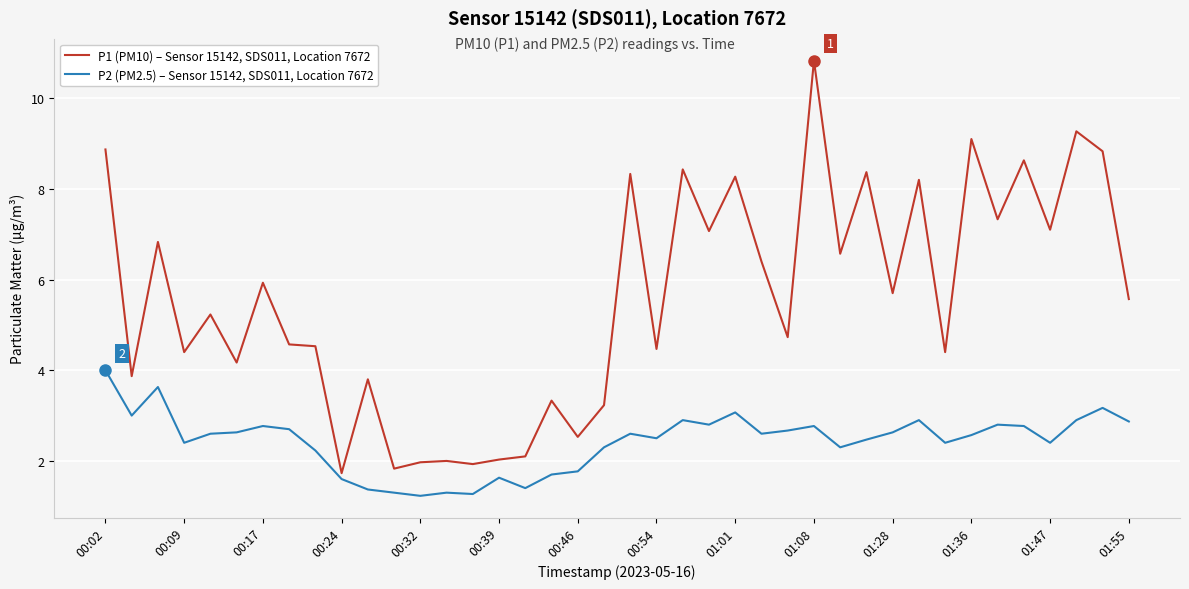

How many values in the P1 (PM10) – Sensor 15142, SDS011, Location 7672 series exceed 5?

21